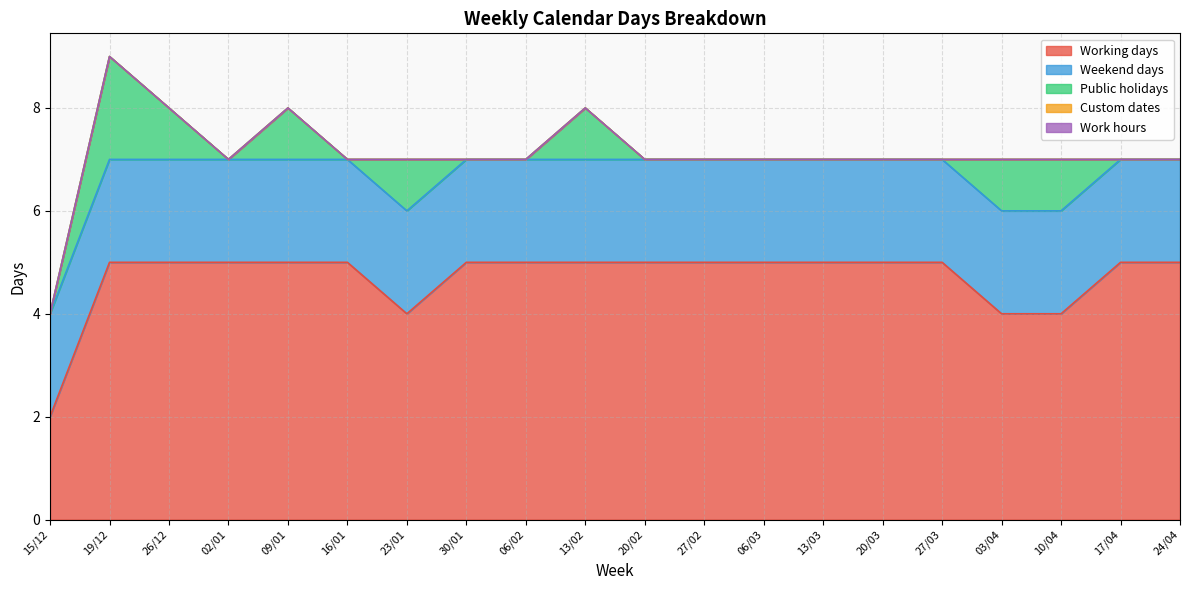

What is the difference between the highest and lowest values at 20/03?

5